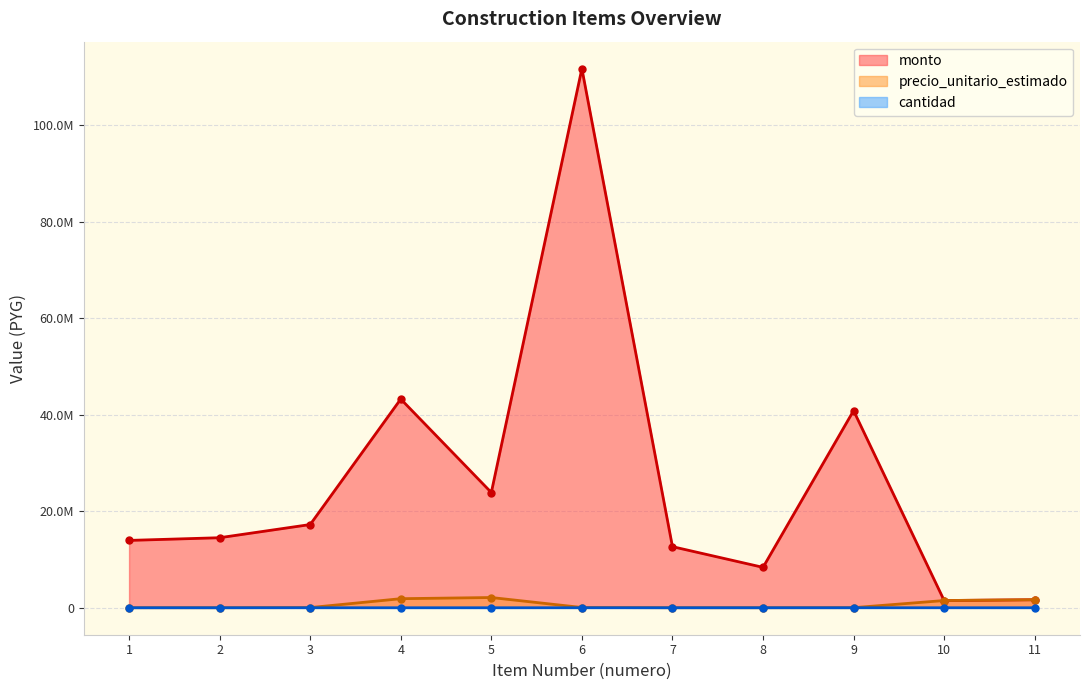

Does the chart have visible grid lines?

Yes